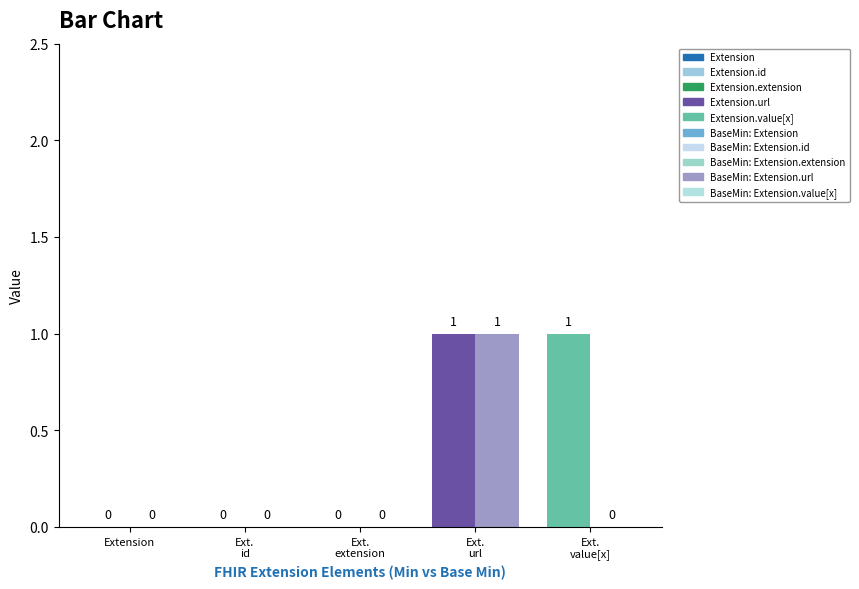

What is the sum of all Base Min values?

1